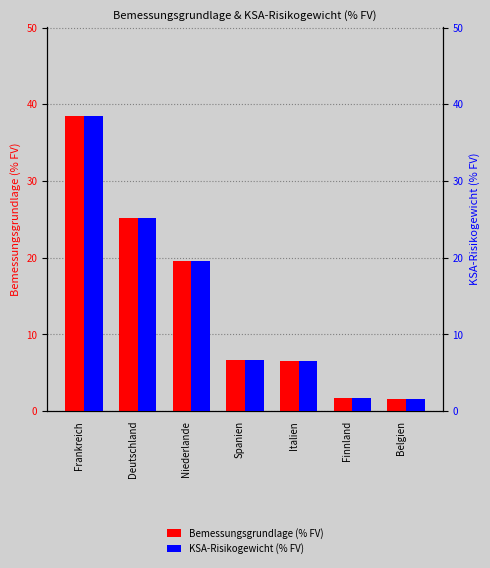

What is the average value of the Bemessungsgrundlage (% FV) series?

14.2